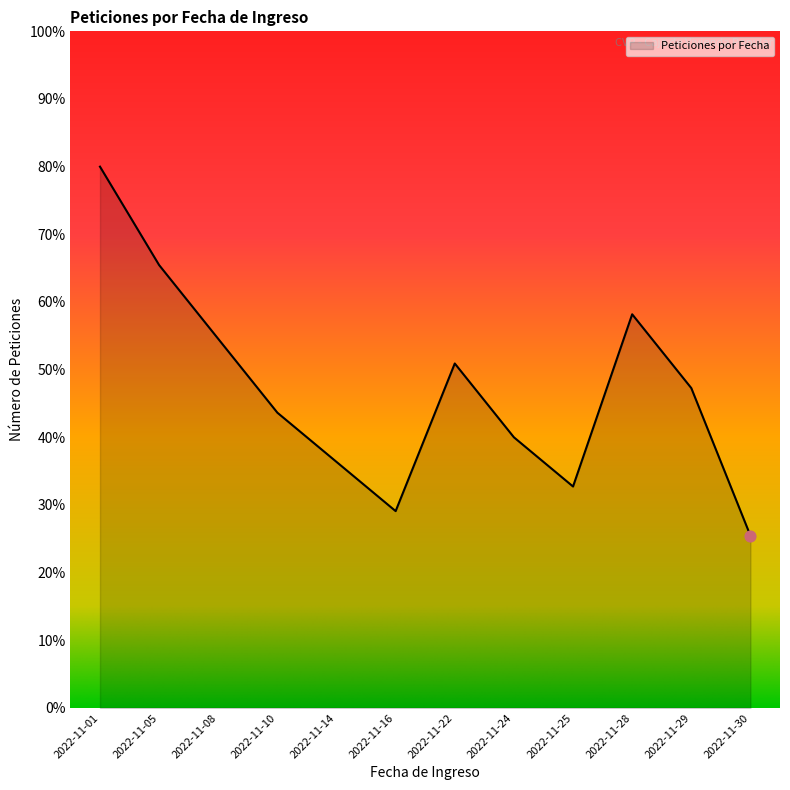

What is the change in value from 2022-11-01 to 2022-11-05?

-14.5